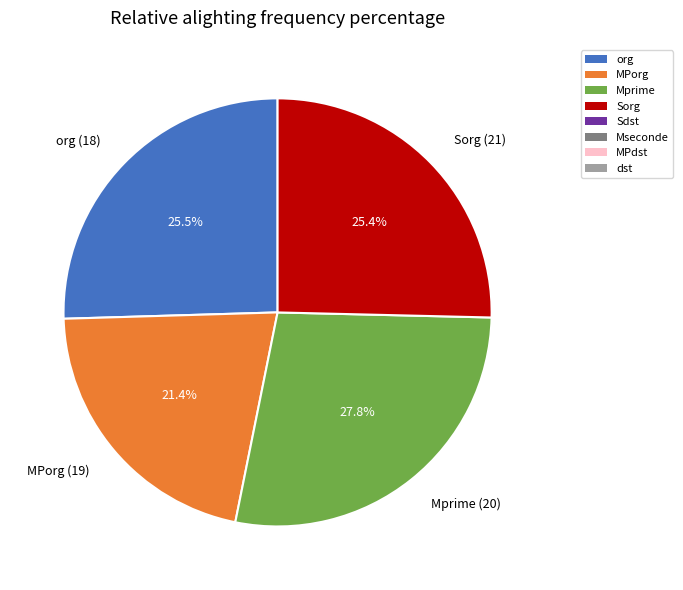

Combined, do Mprime (20) and org (18) account for over 50%?

Yes